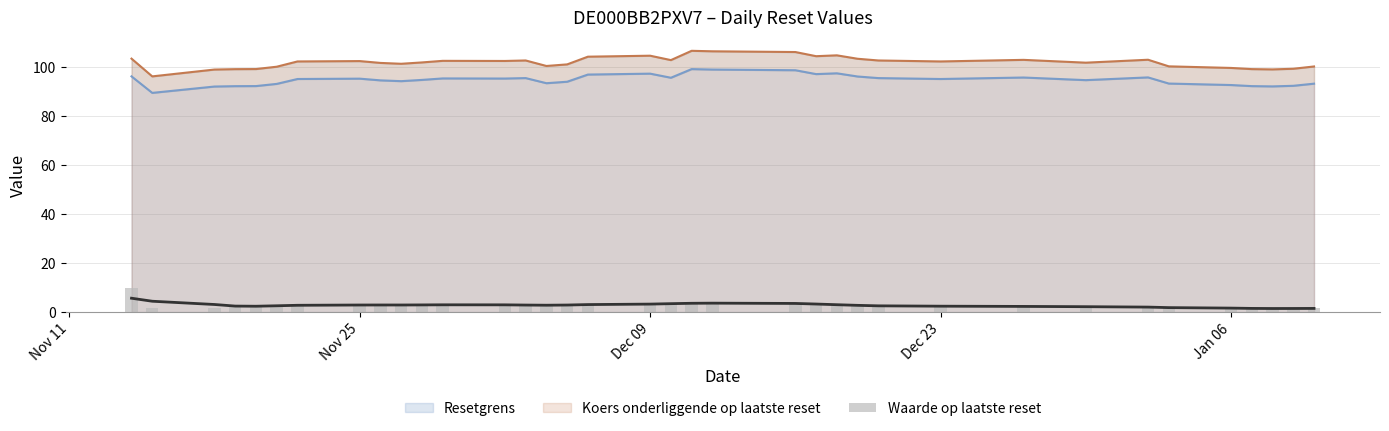

True or false: Resetgrens and Koers onderliggende op laatste reset intersect in this chart.

False